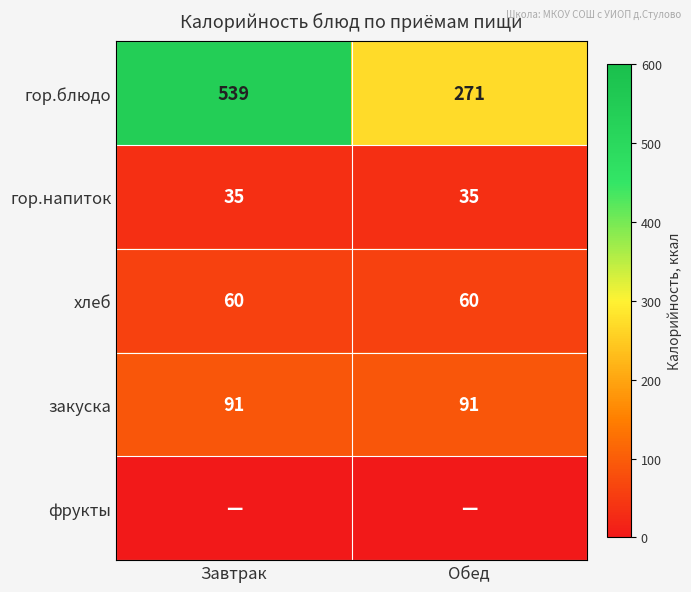

What is the minimum value for гор.напиток?

35